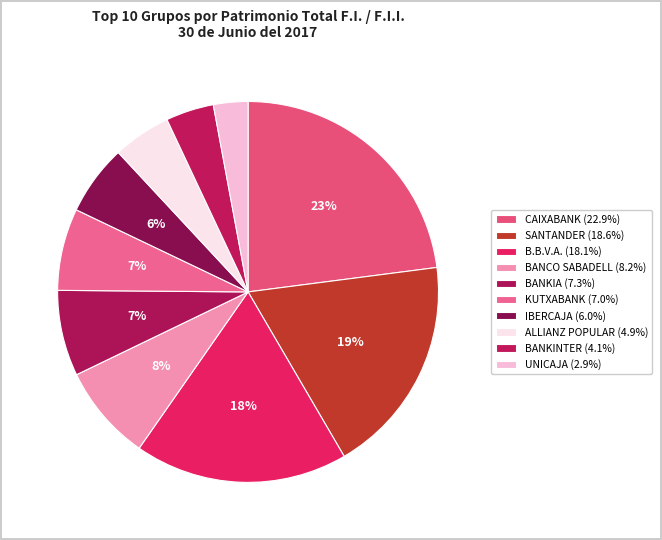

Count the number of slices in the pie.

10